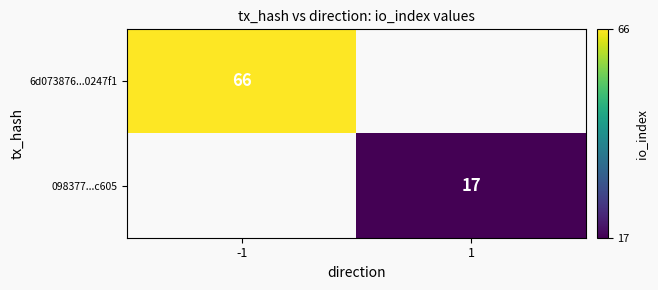

True or false: 6d073876...0247f1 has a value of 38 at -1.

False